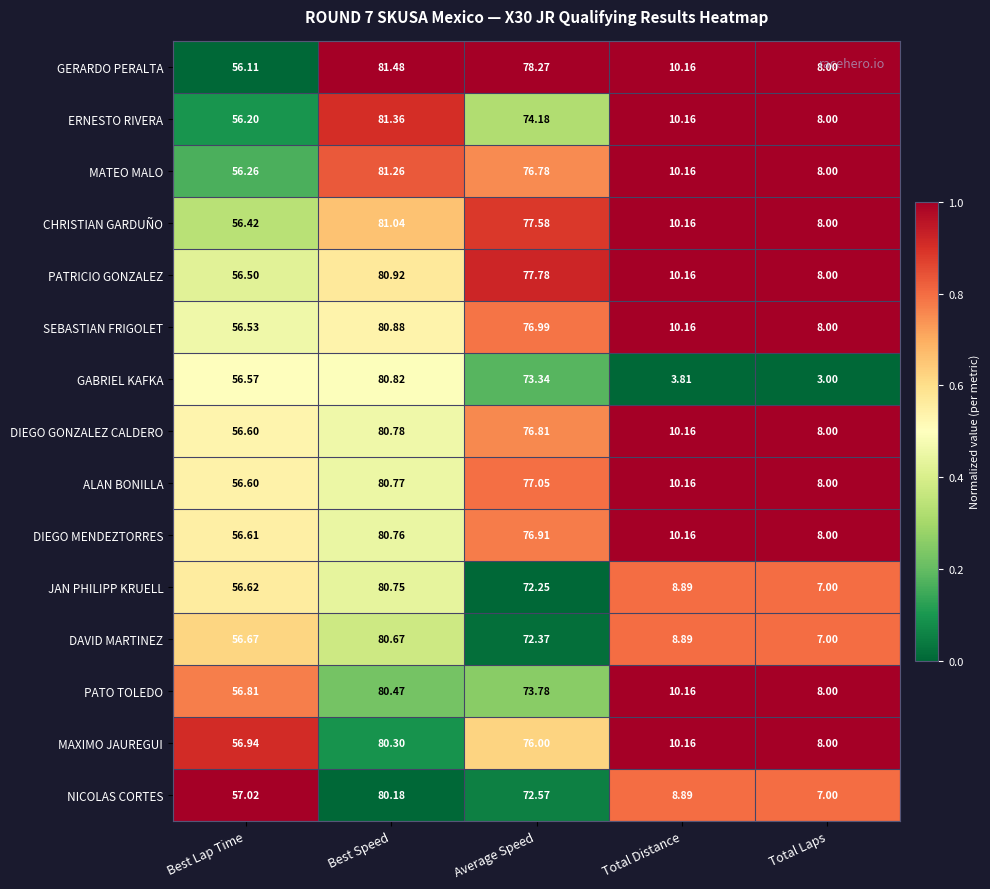

Which series has the largest total across all categories?

GERARDO PERALTA